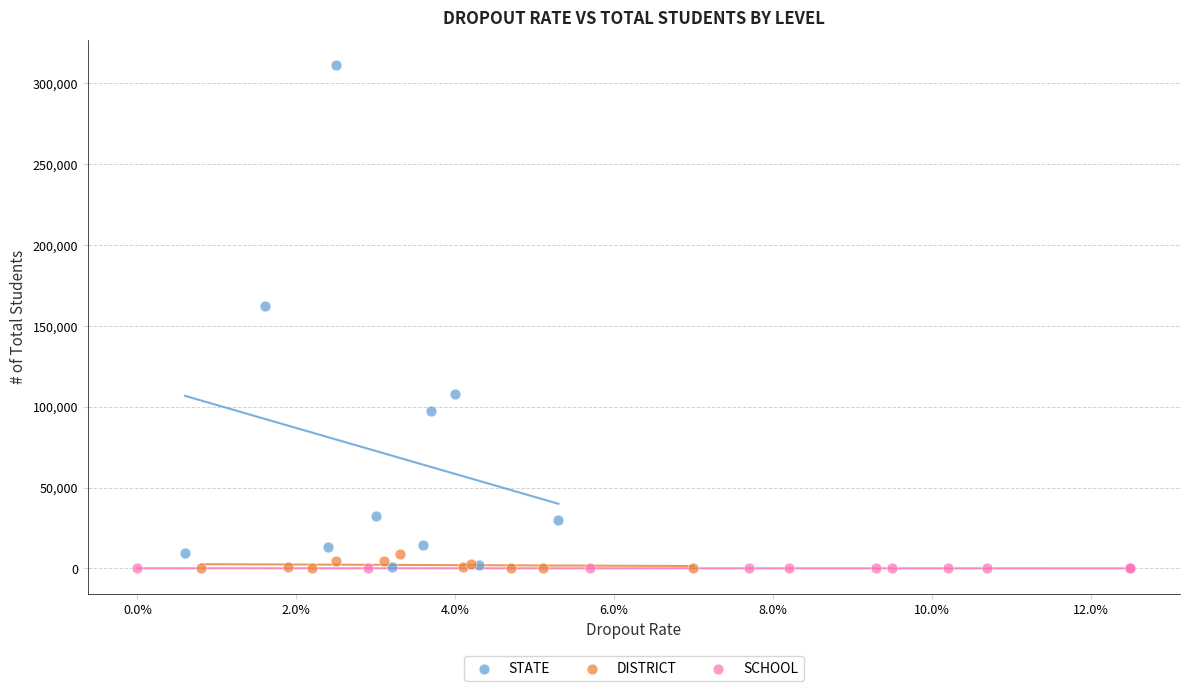

Which series reaches the maximum Y coordinate?

STATE